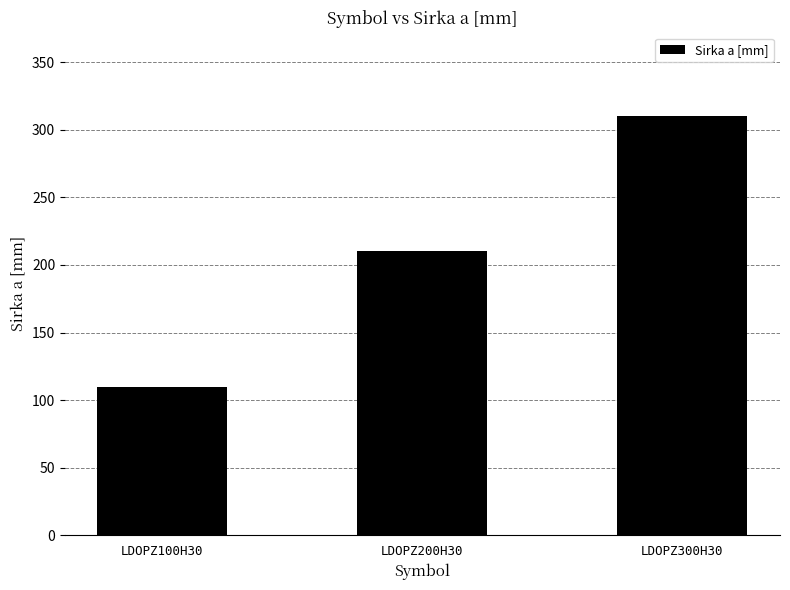

Reading right to left, list all the values displayed in this chart.

LDOPZ300H30=310	LDOPZ200H30=210	LDOPZ100H30=110